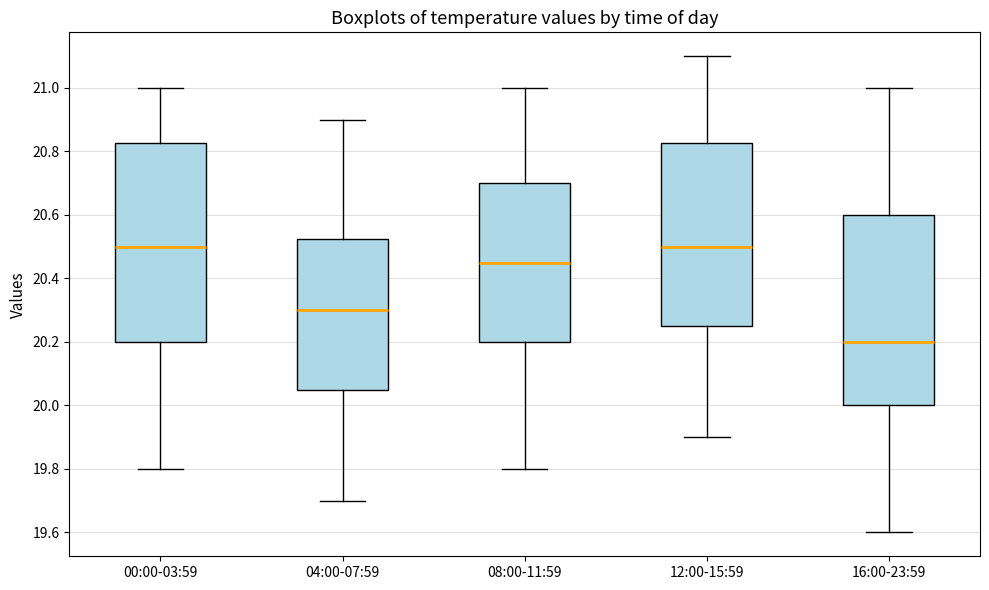

Where is the upper edge of the box for 04:00-07:59 on the y-axis? The values are not printed on the chart, so give them approximately, as read against the axis.

20.52